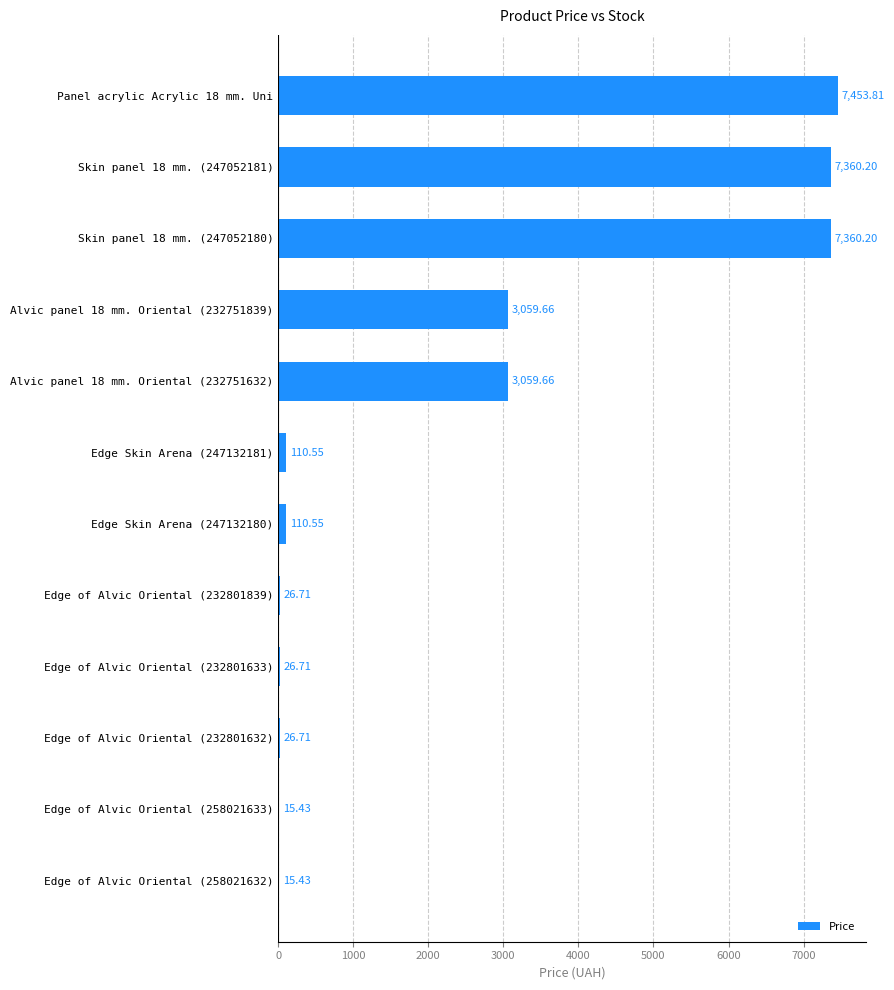

What is the sum of all values?

28625.6